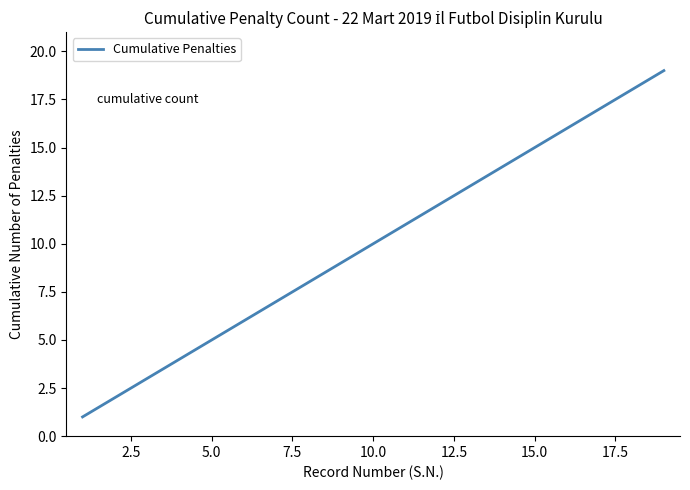

What is the difference between the maximum and minimum values?

18